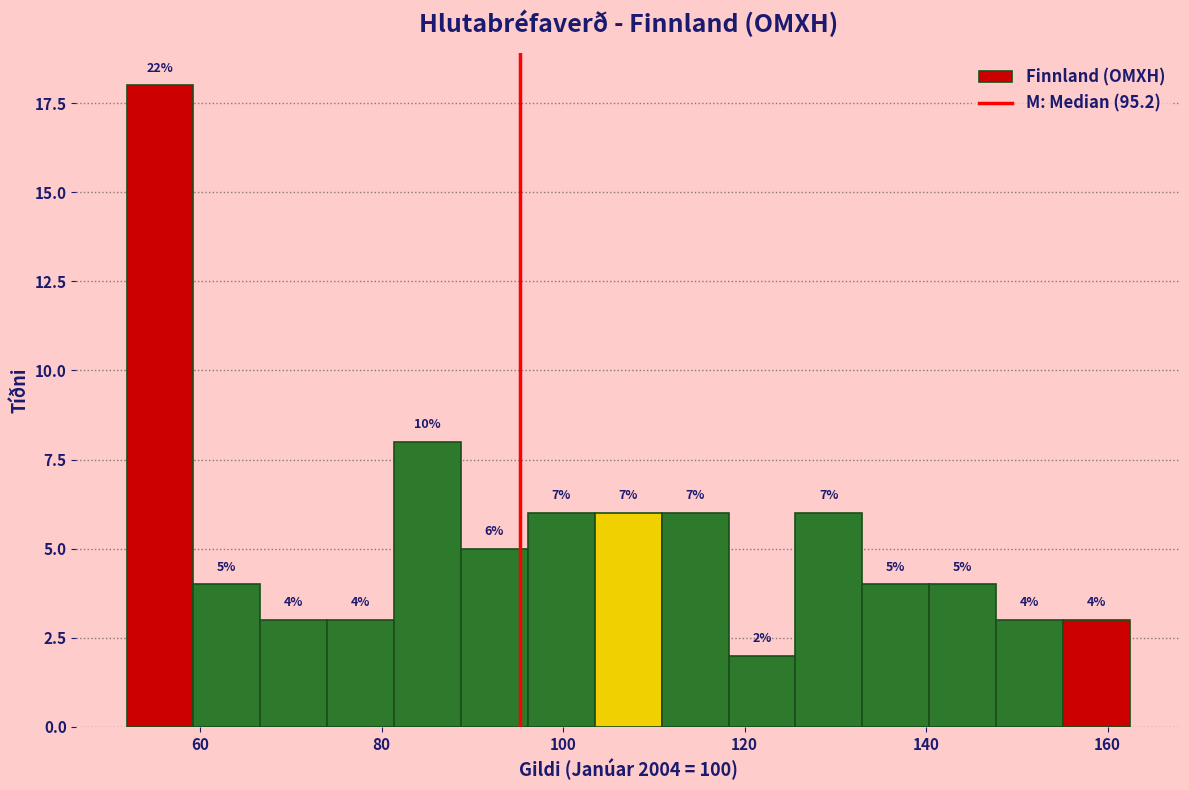

Read against the x-axis, roughly where is the centre of the tallest bar?

56